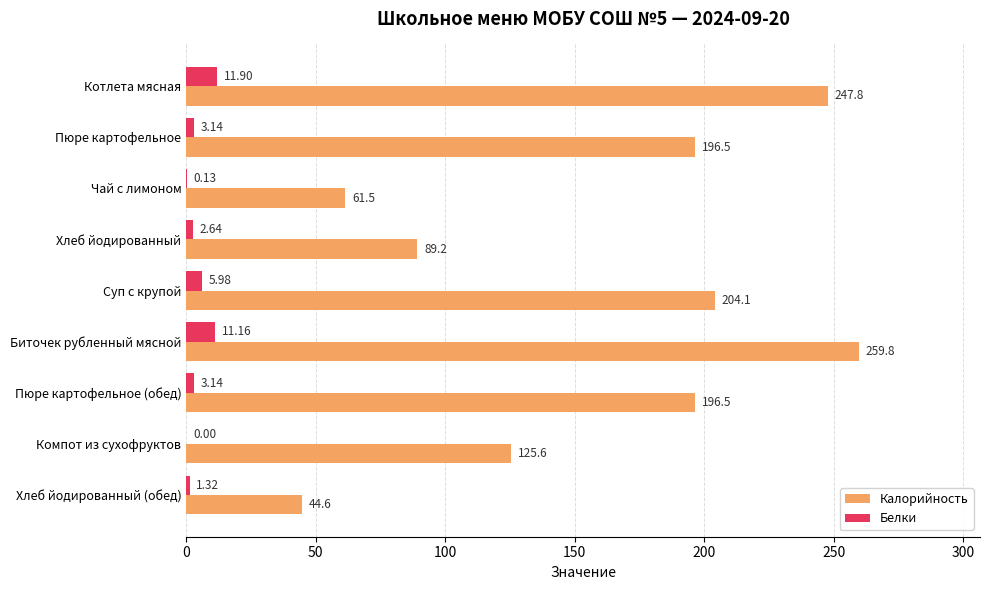

Which series has the largest total across all categories?

Калорийность